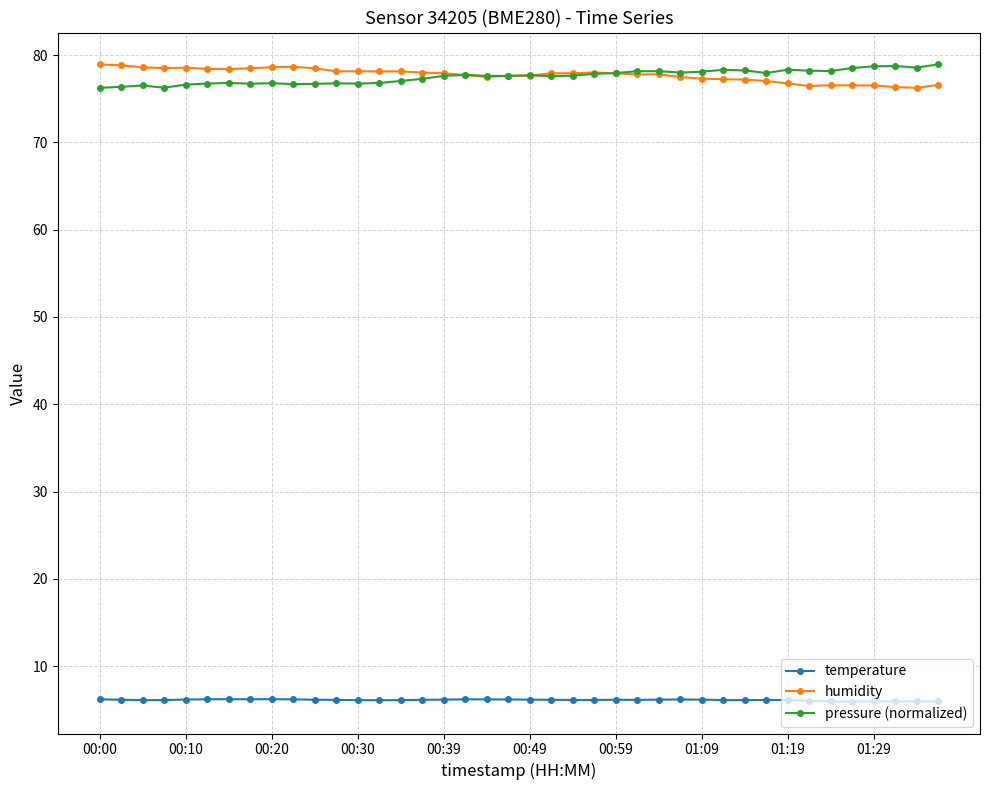

What is the maximum value shown in the chart?

78.9